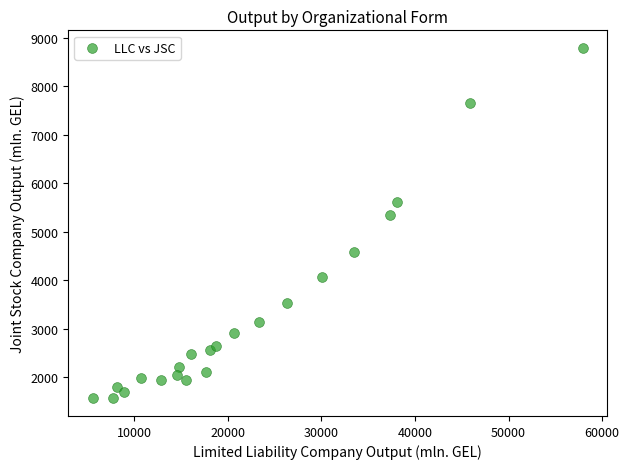

What Y value in the scatter plot is closest to 5178?

5340.4